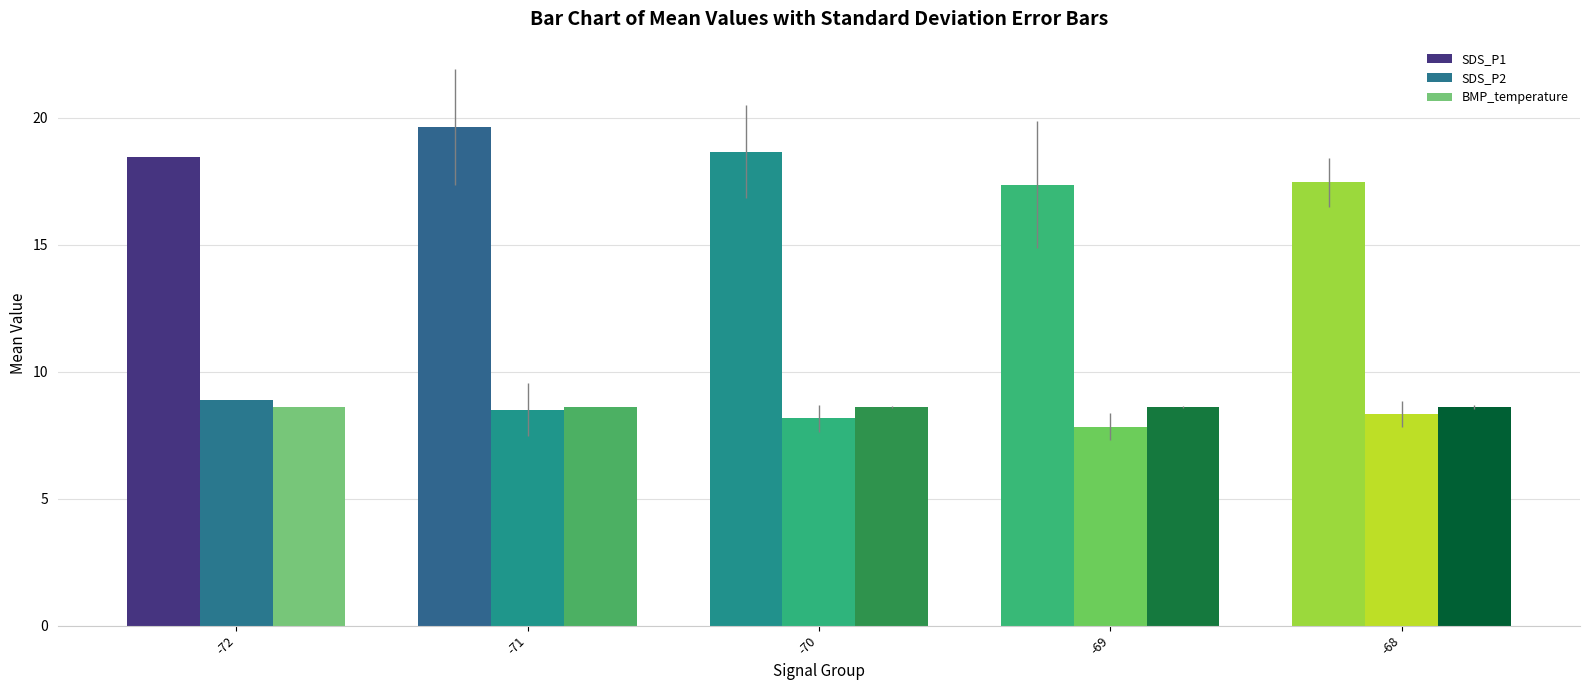

Is the value of SDS_P1 at -68 greater than the value of BMP_temperature at -68?

Yes